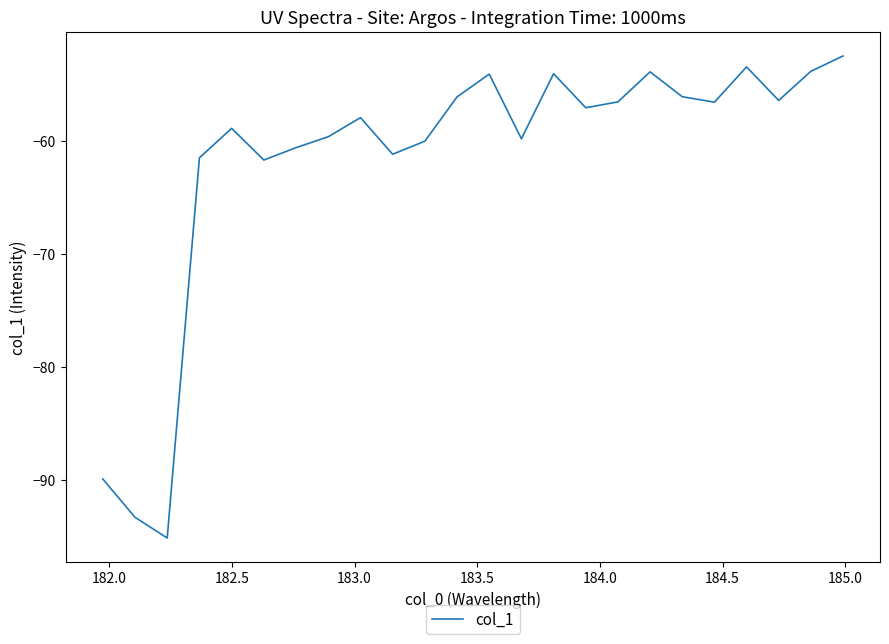

What is the maximum value shown in the chart?

-52.5